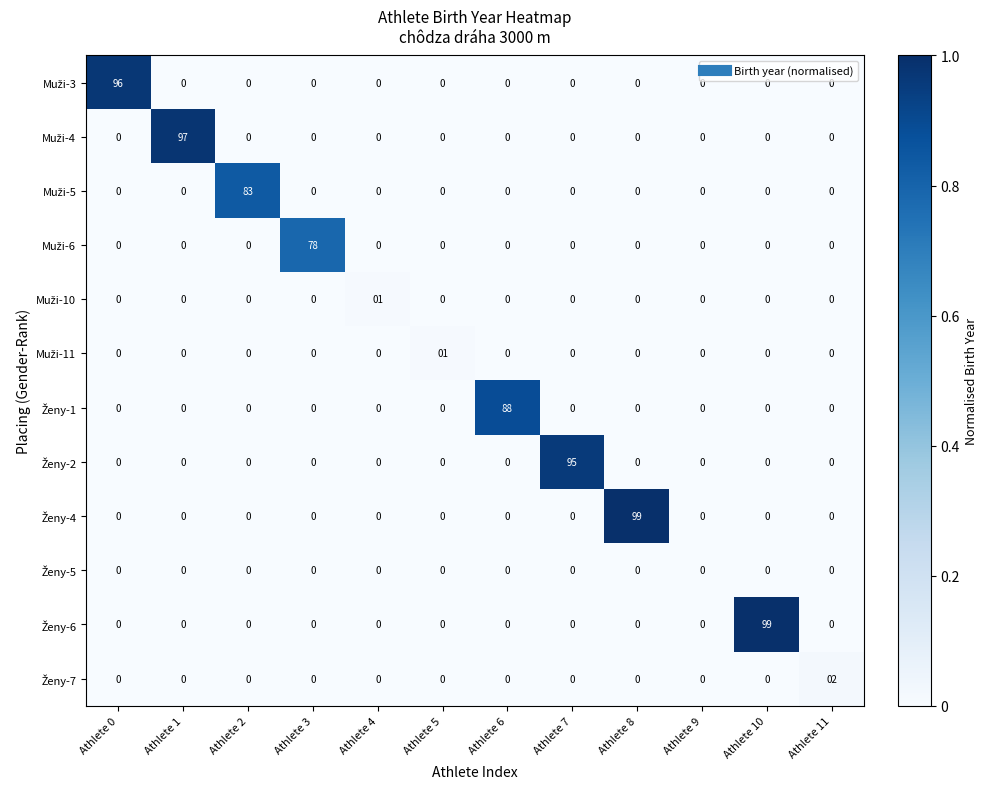

At how many categories does at least one series exceed 63?

8